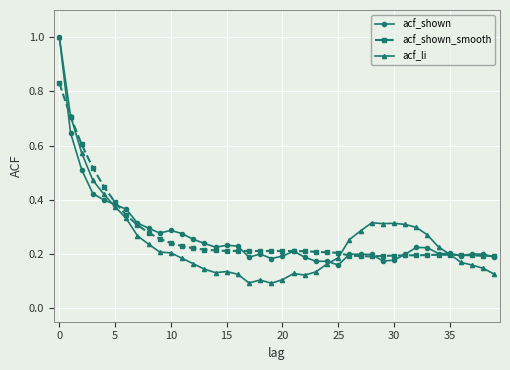

At how many categories does at least one series exceed 0?

40